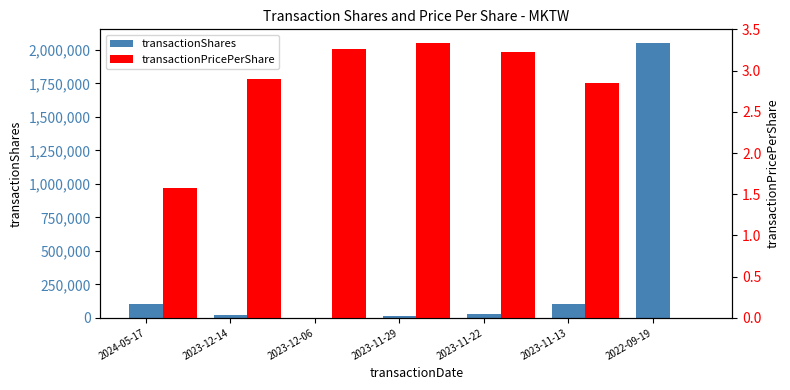

What is the difference between the second highest and minimum values in the transactionPricePerShare series?

3.3